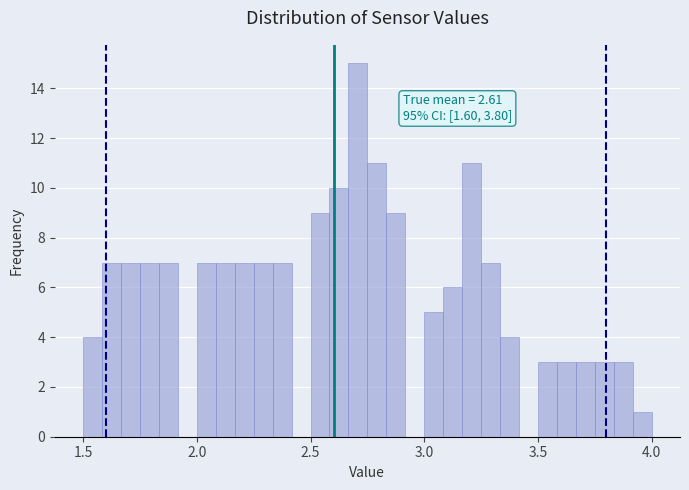

Around what value on the x-axis is the tallest bar? Give the approximate position of its centre, as read against the axis.

2.70